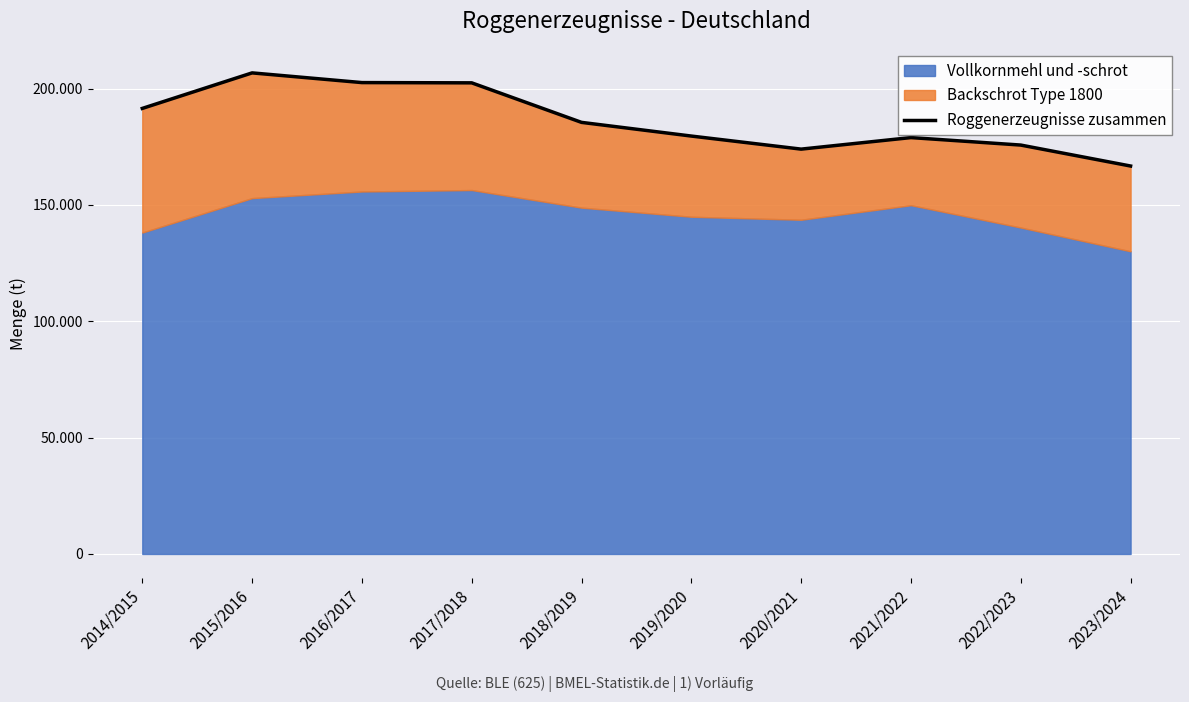

What is the maximum value shown in the chart?

206762